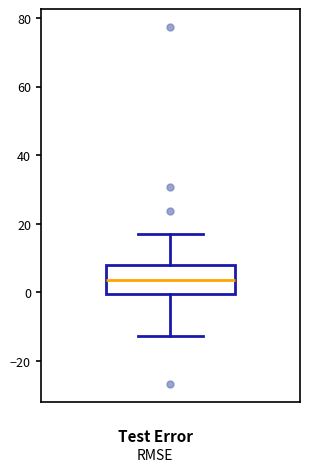

Read this box plot against the y-axis: the position of the median line, the range covered by the box, and the ends of both whiskers. The values are not printed on the chart, so give them approximately, as read against the axis.

median 4, box 0 to 8, whiskers -12 to 18